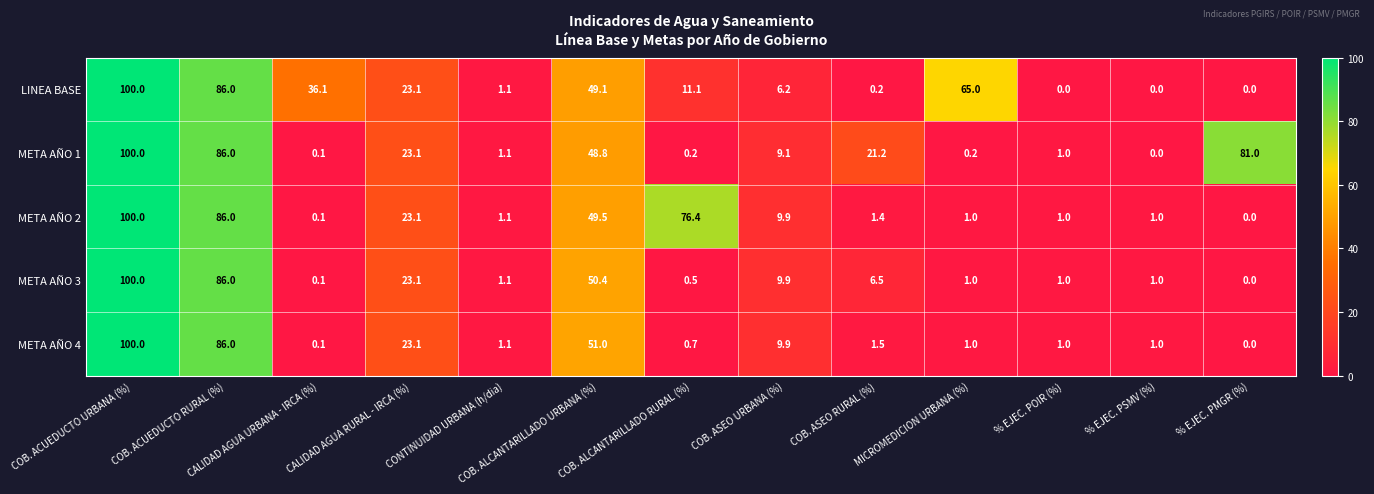

Count the number of data series in this chart.

5